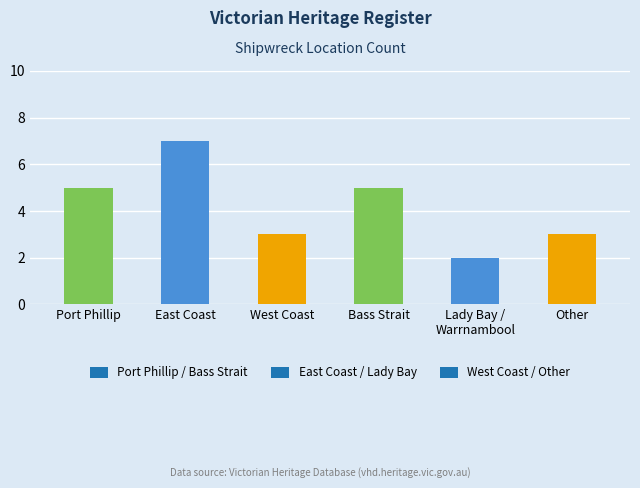

What is the difference between the second highest and second lowest values?

2